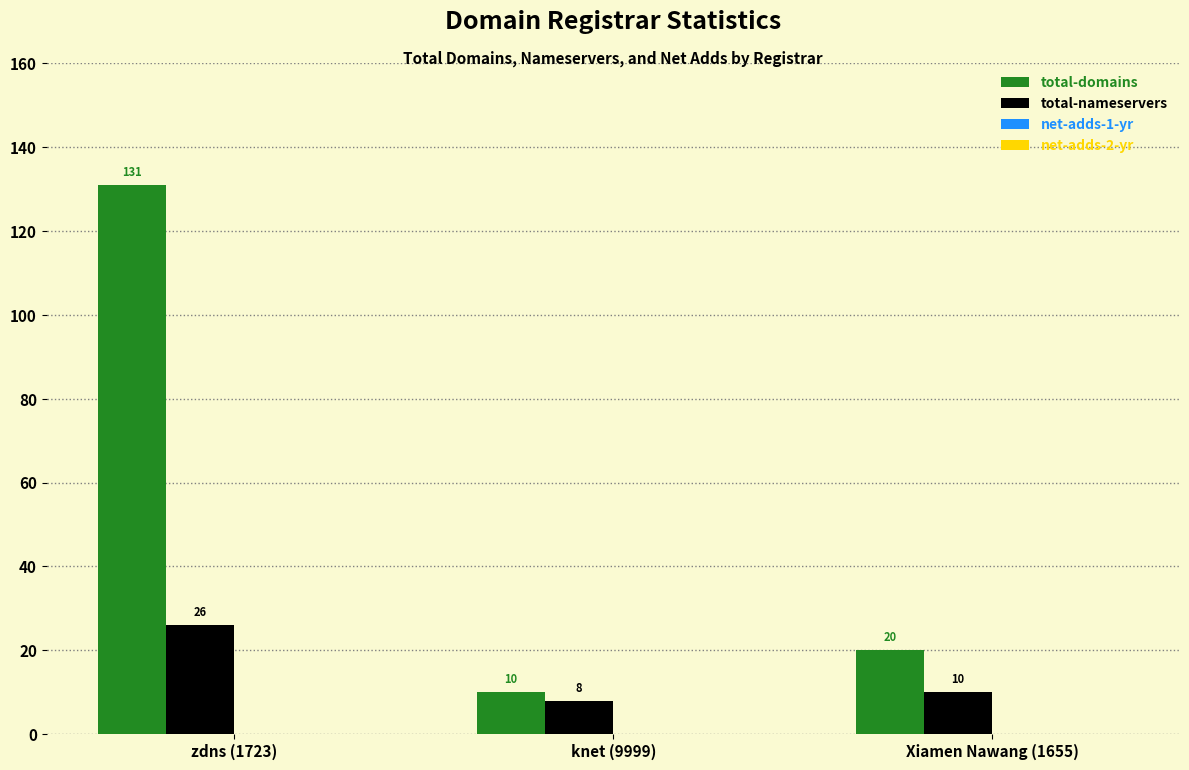

The value of total-nameservers at Xiamen Nawang (1655) is 10. True or false?

True